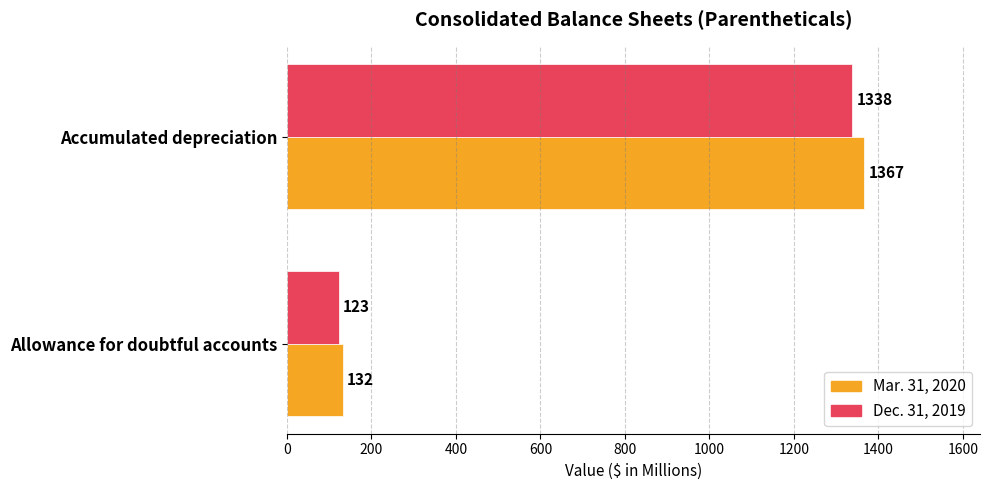

What is the highest value of the Dec. 31, 2019 series?

1338